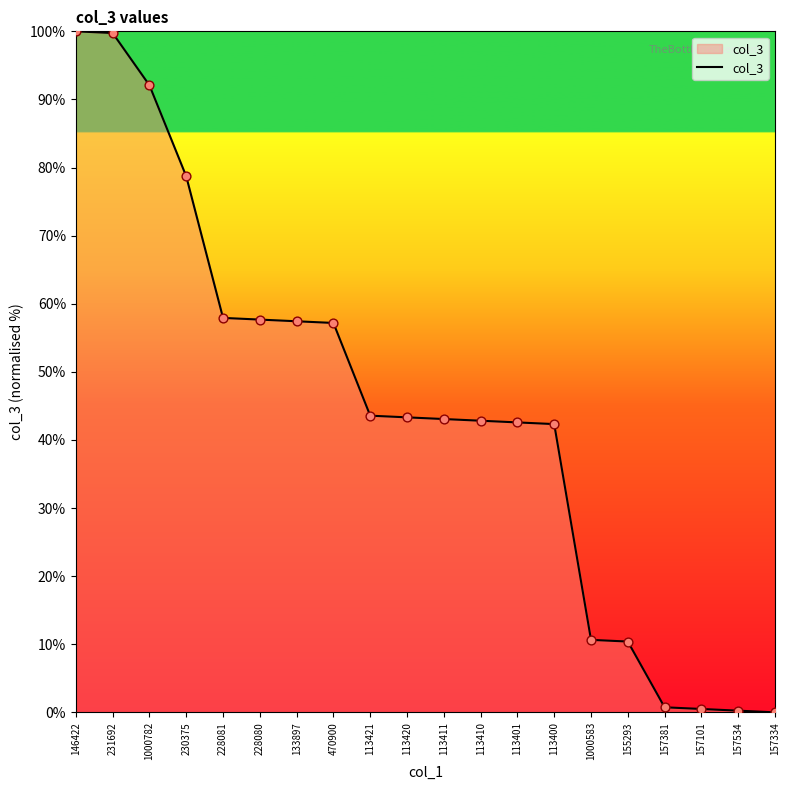

What is the change in value from 230375 to 113420?

-35.4